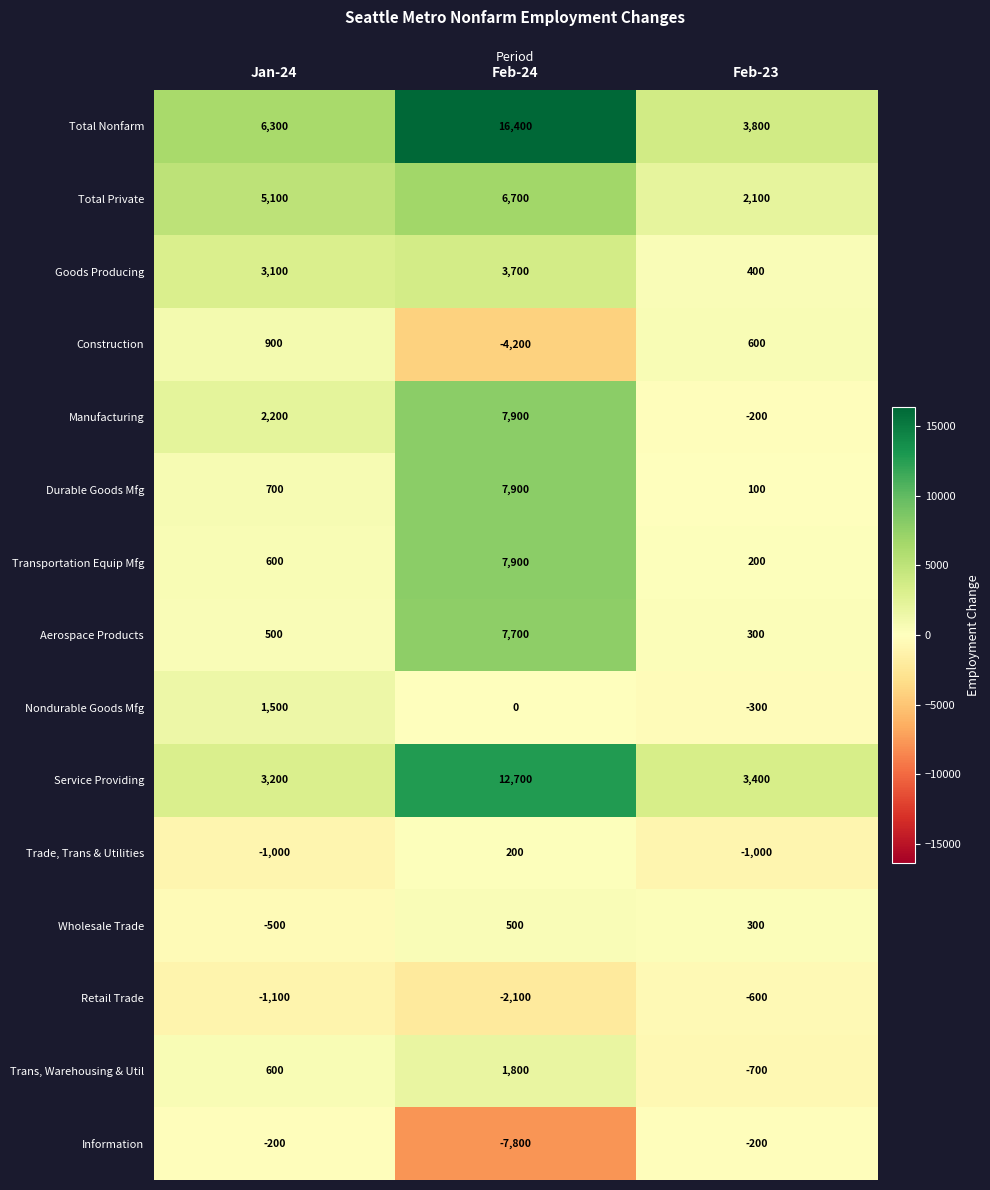

What is the total value across all series at Feb-23?

8200